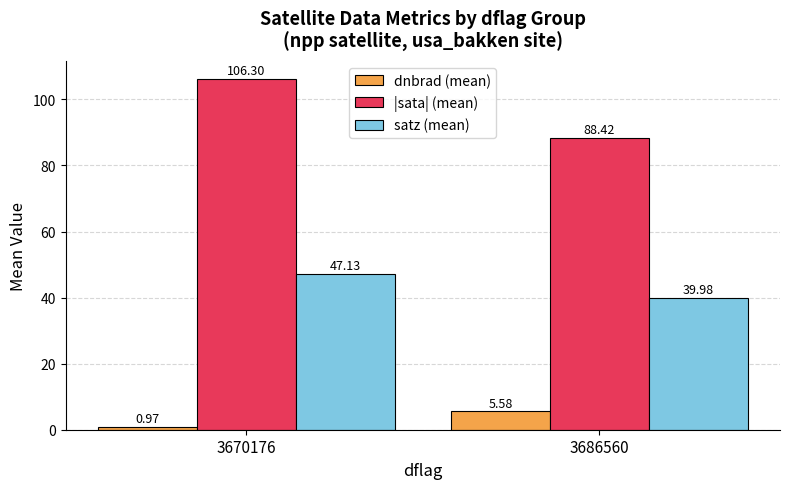

At how many categories does at least one series exceed 96?

1